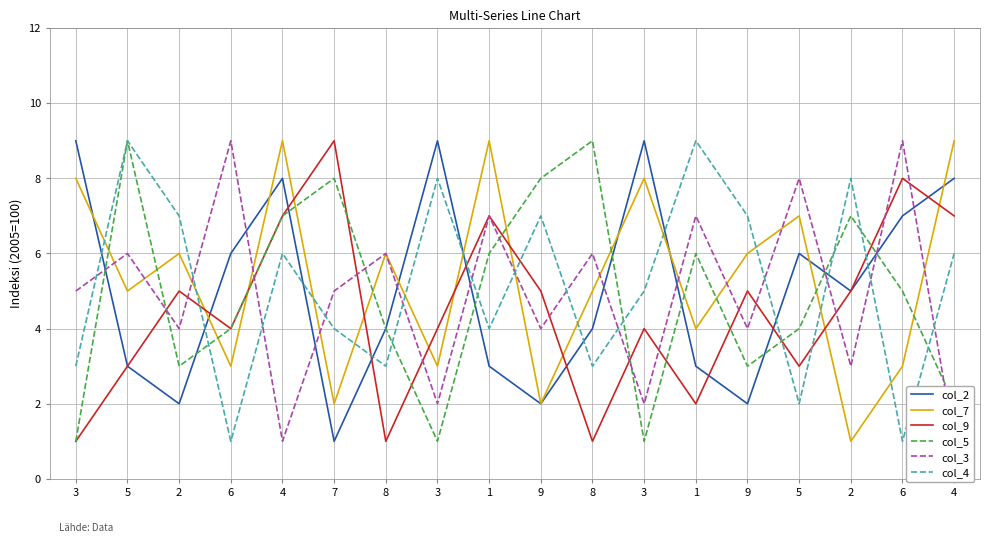

How many data points in col_3 are less than 5?

8